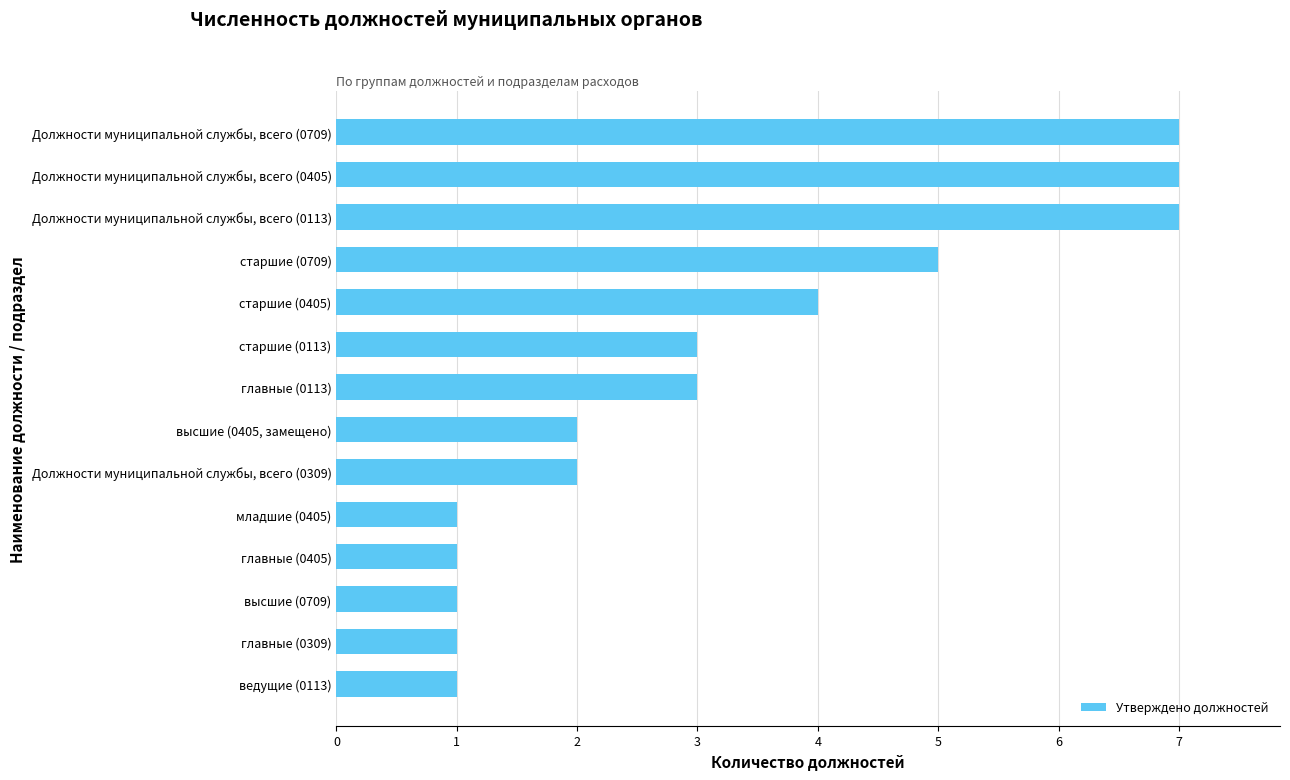

How many distinct data groups are displayed?

1